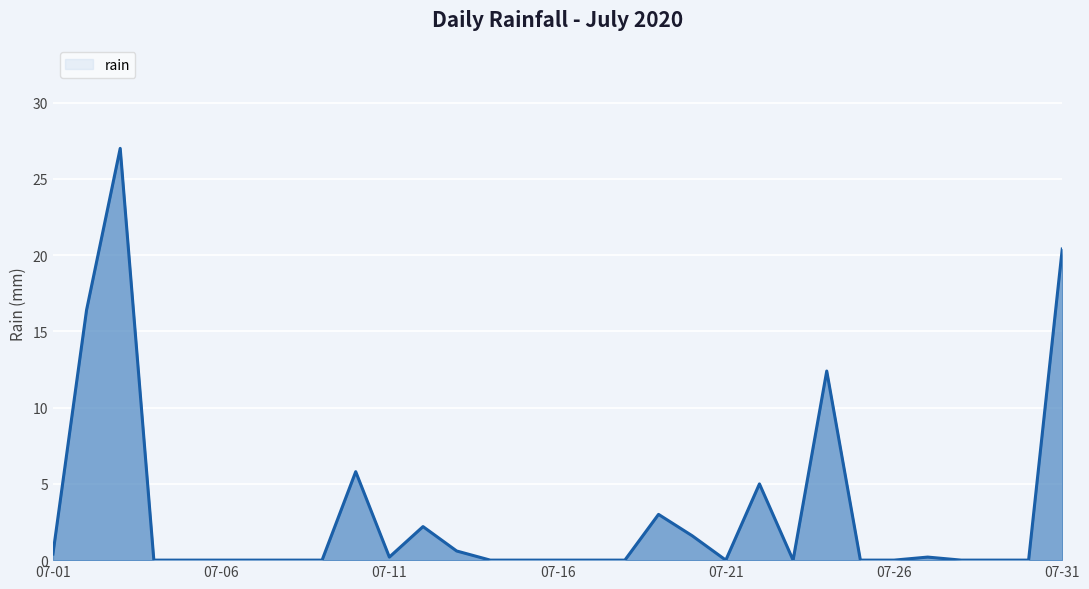

What is the difference between the maximum and minimum values?

27.0